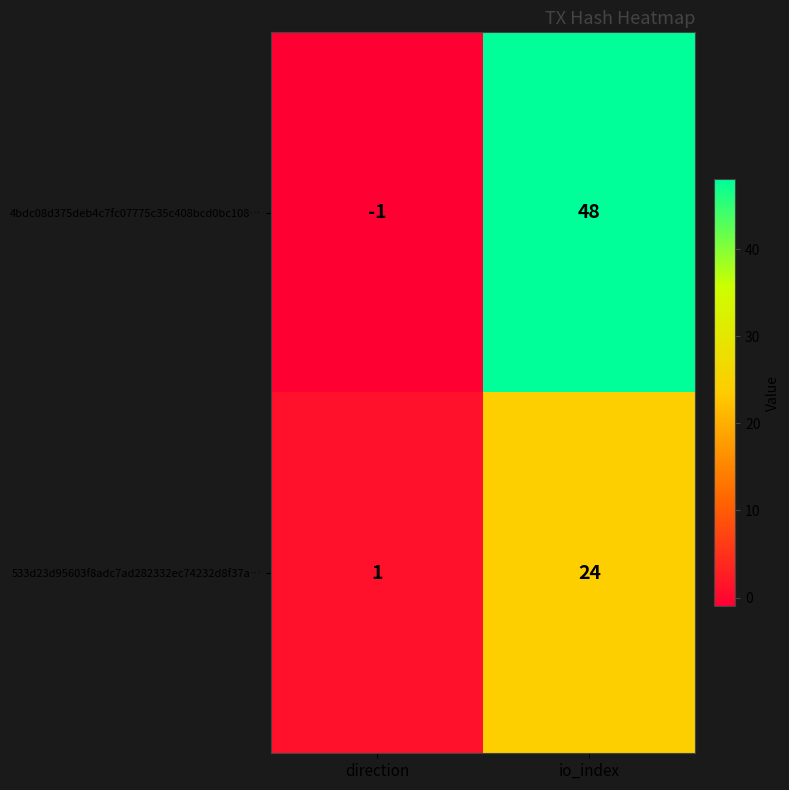

At which category is the sum across all series the highest?

io_index